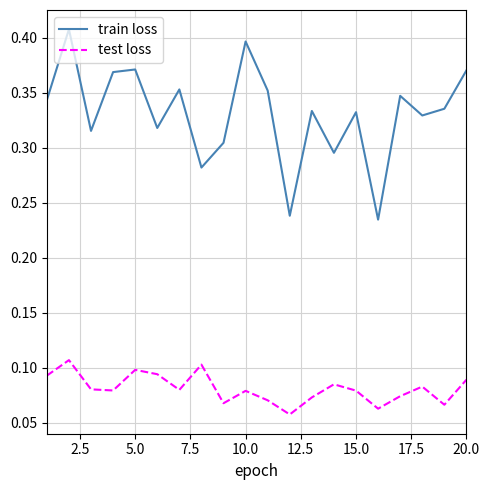

True or false: test loss and train loss cross at least once.

False